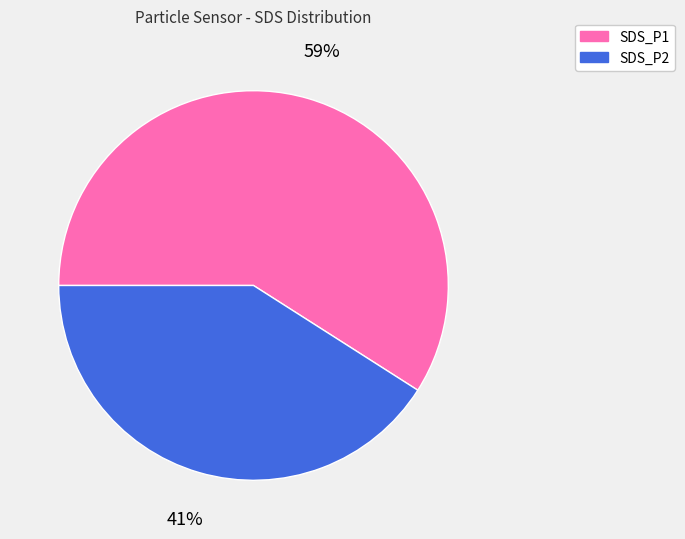

Is the sum of SDS_P1 and SDS_P2 greater than half?

Yes